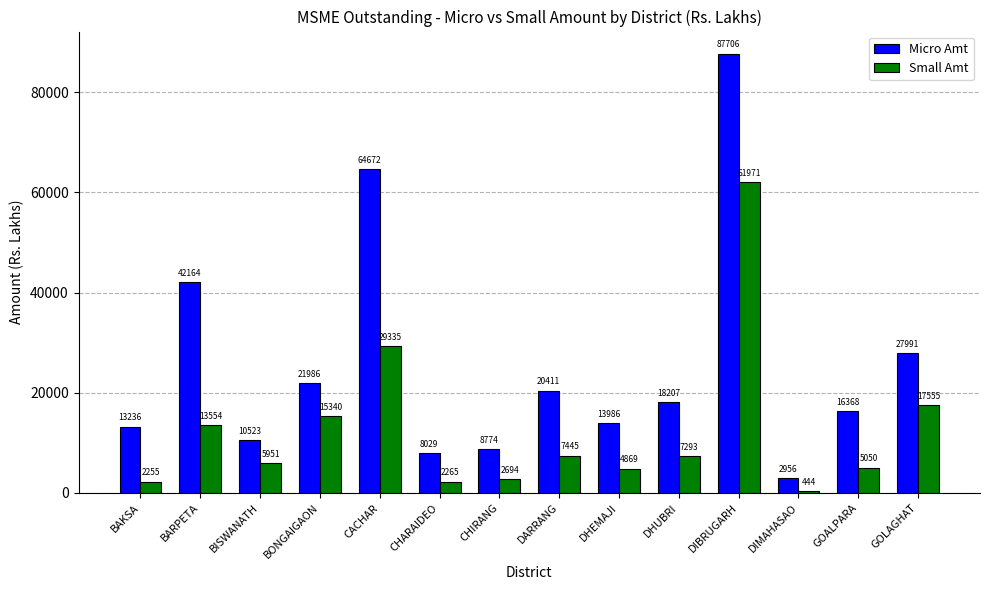

What is the maximum value for Micro Amt?

87706.4